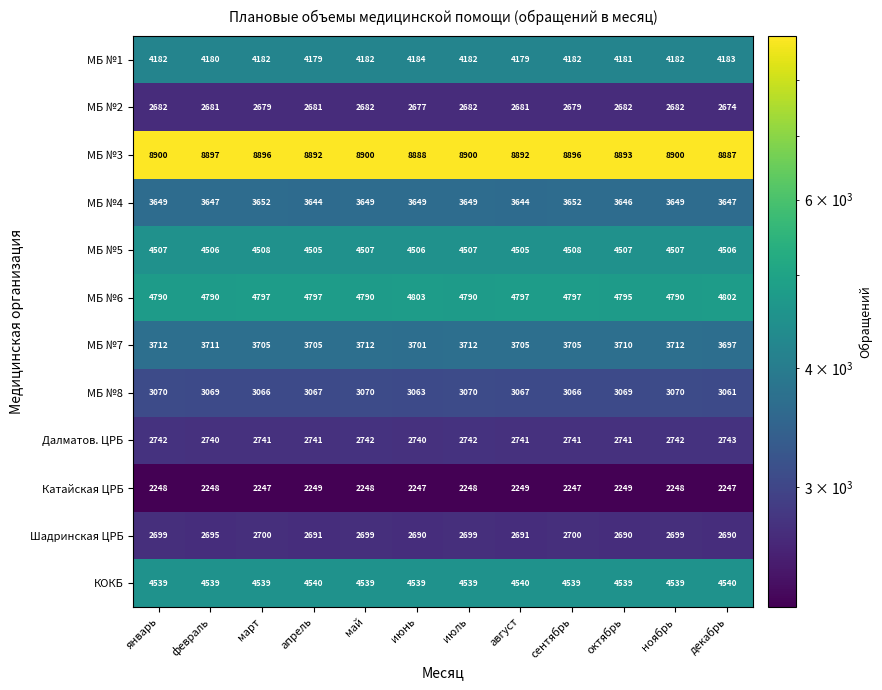

Which series has the widest spread of values?

МБ №7